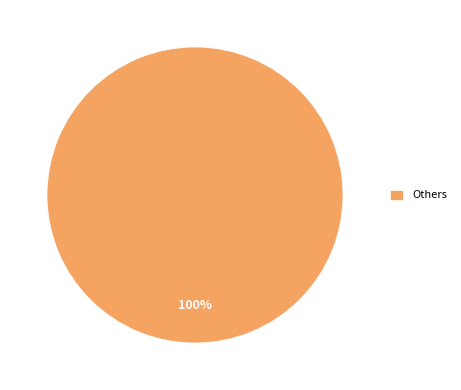

To the nearest percent, what portion does Others represent?

100%